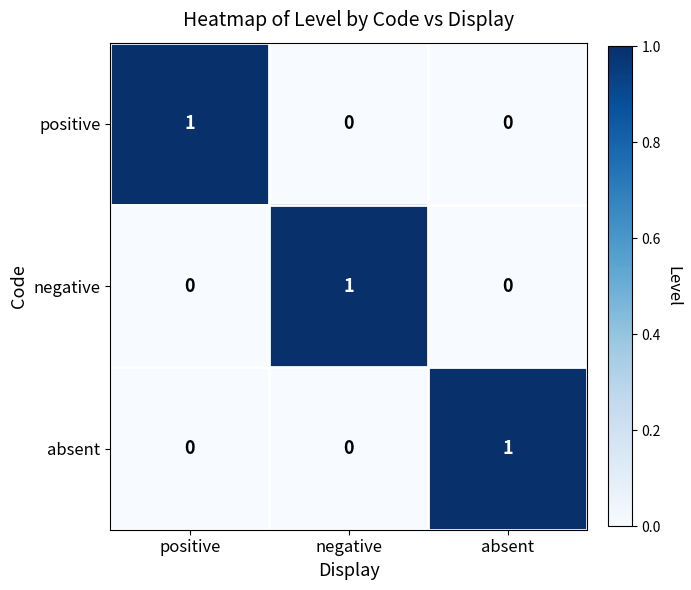

At which label does positive reach its peak?

positive